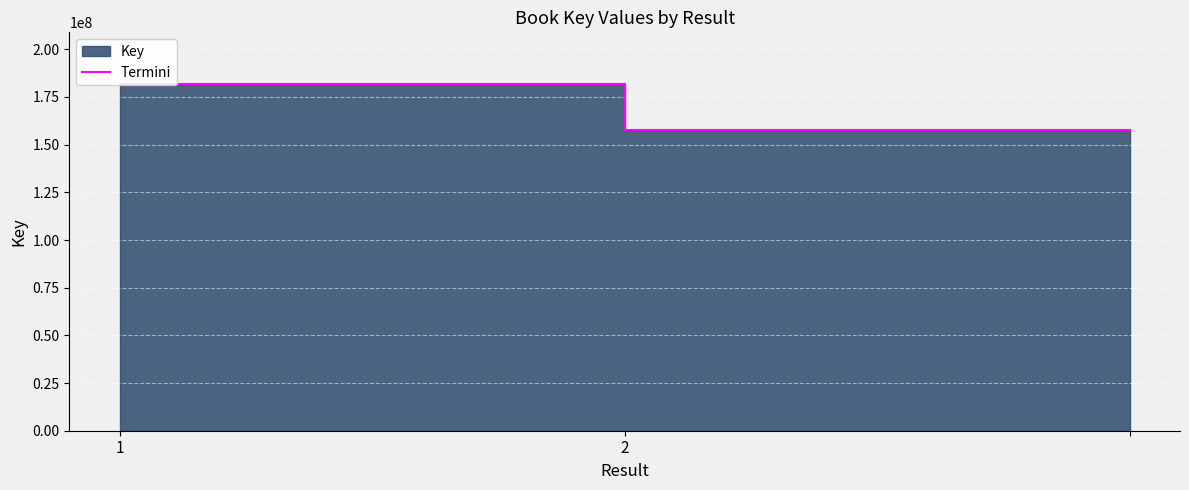

Rank the categories by value from lowest to highest.

2, 2, 1